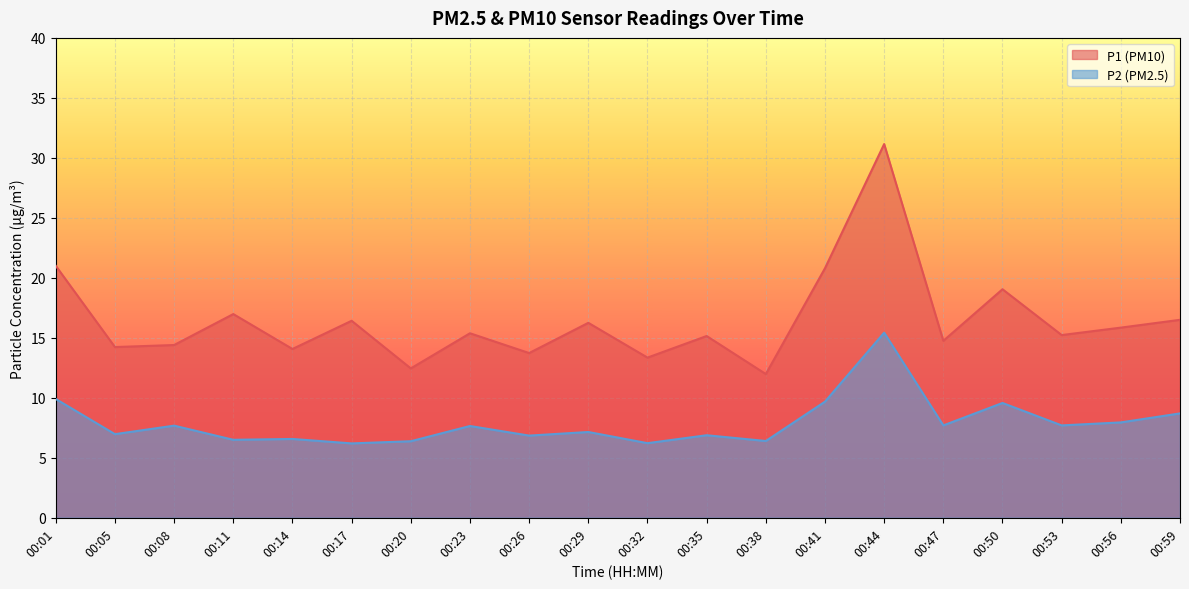

At which category does P2 reach its first local valley?

00:05